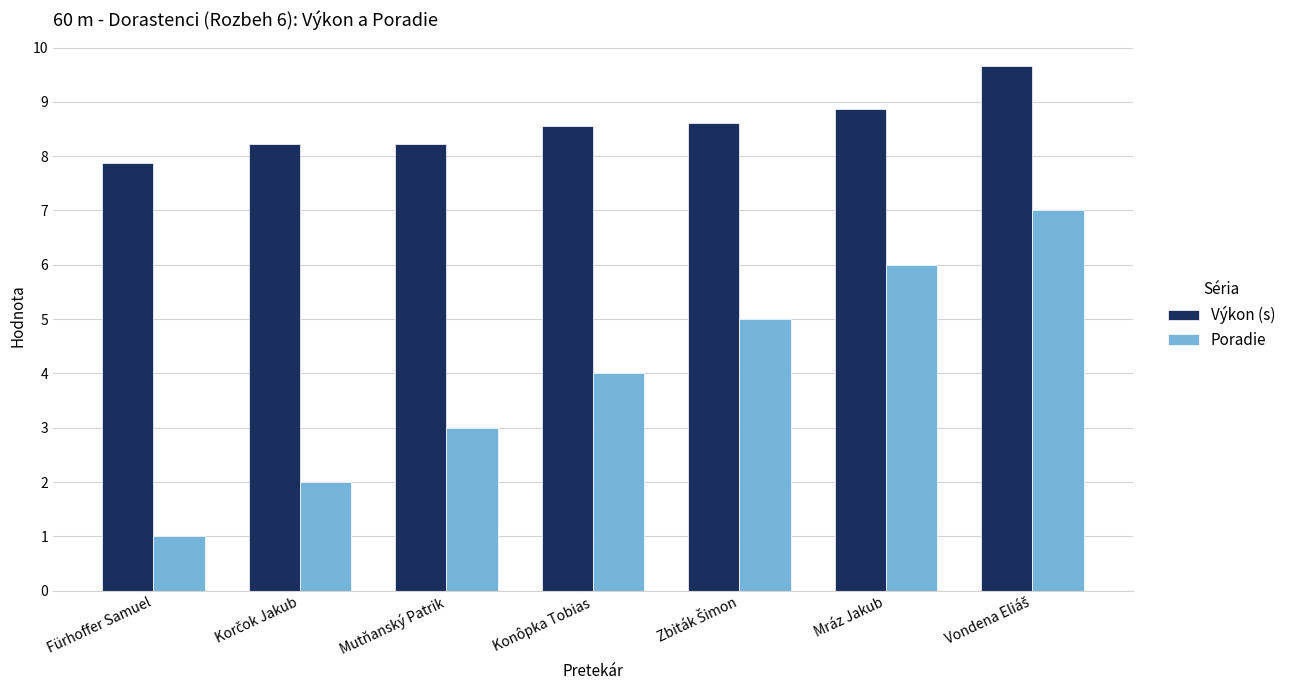

Is it true that Poradie equals 4.5 at Mutňanský Patrik?

False